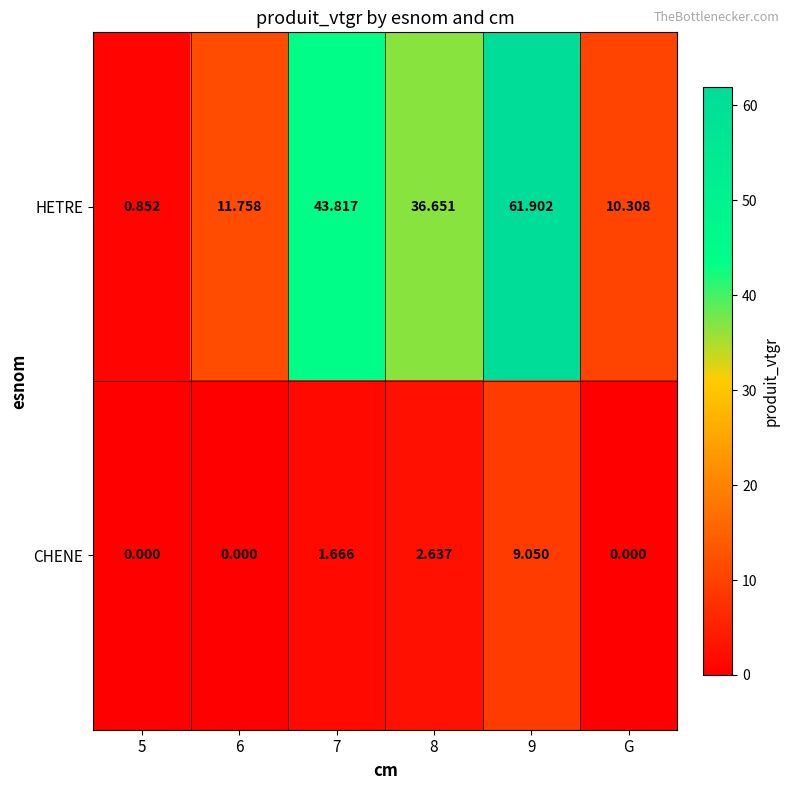

At which category is the sum across all series the highest?

9